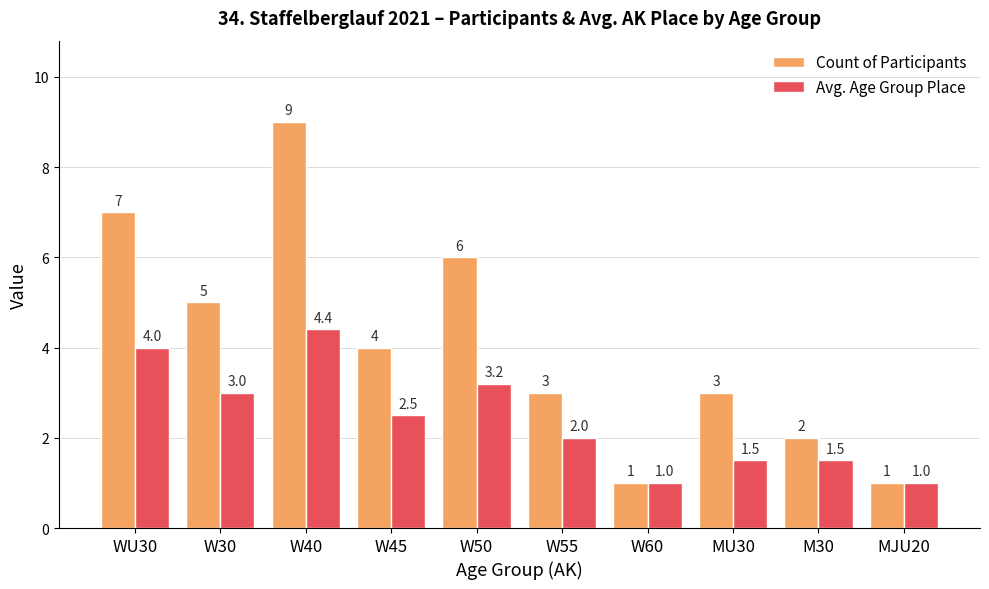

How many bars are there in total?

20